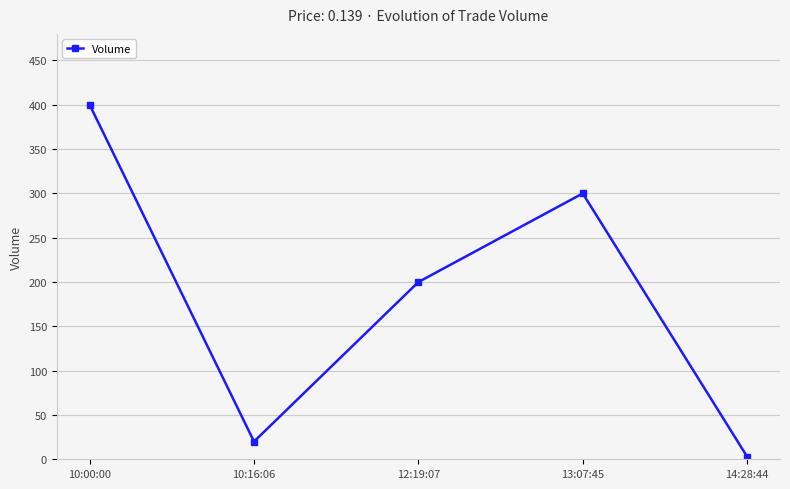

Reading left to right, extract all data points from this chart.

400	20	200	300	3